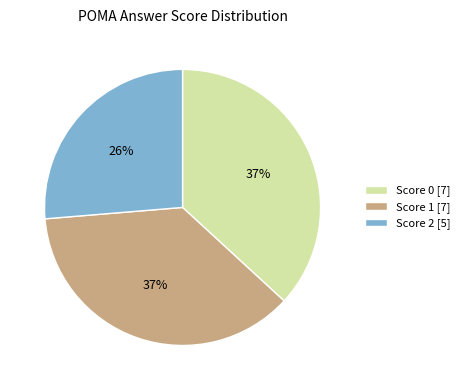

The Score 2 [5] slice represents 17% of the pie. True or false?

False